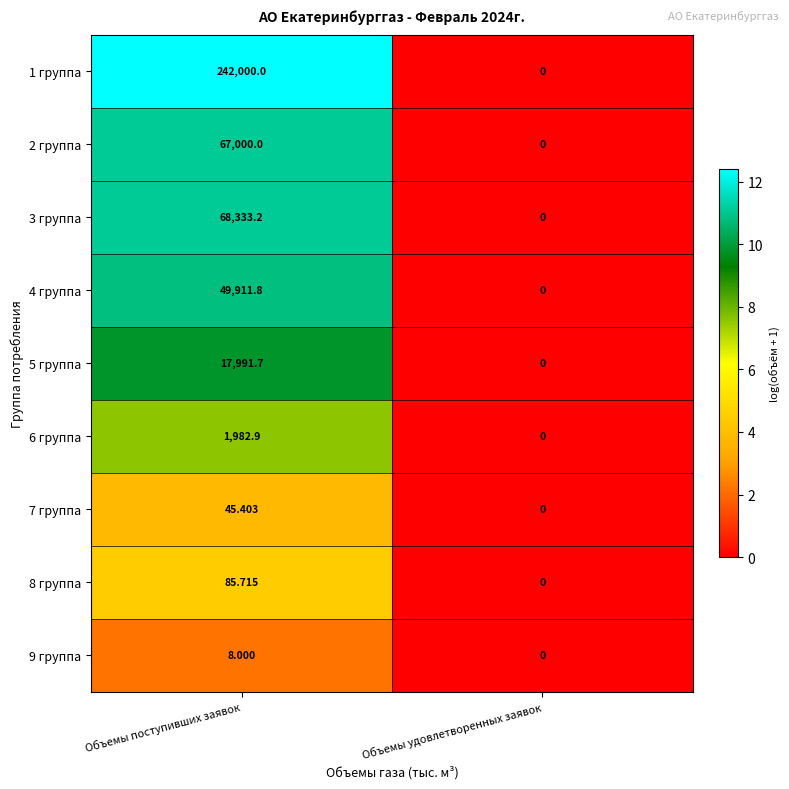

Is the value of 3 группа at Объемы удовлетворенных заявок greater than the value of 4 группа at Объемы поступивших заявок?

No